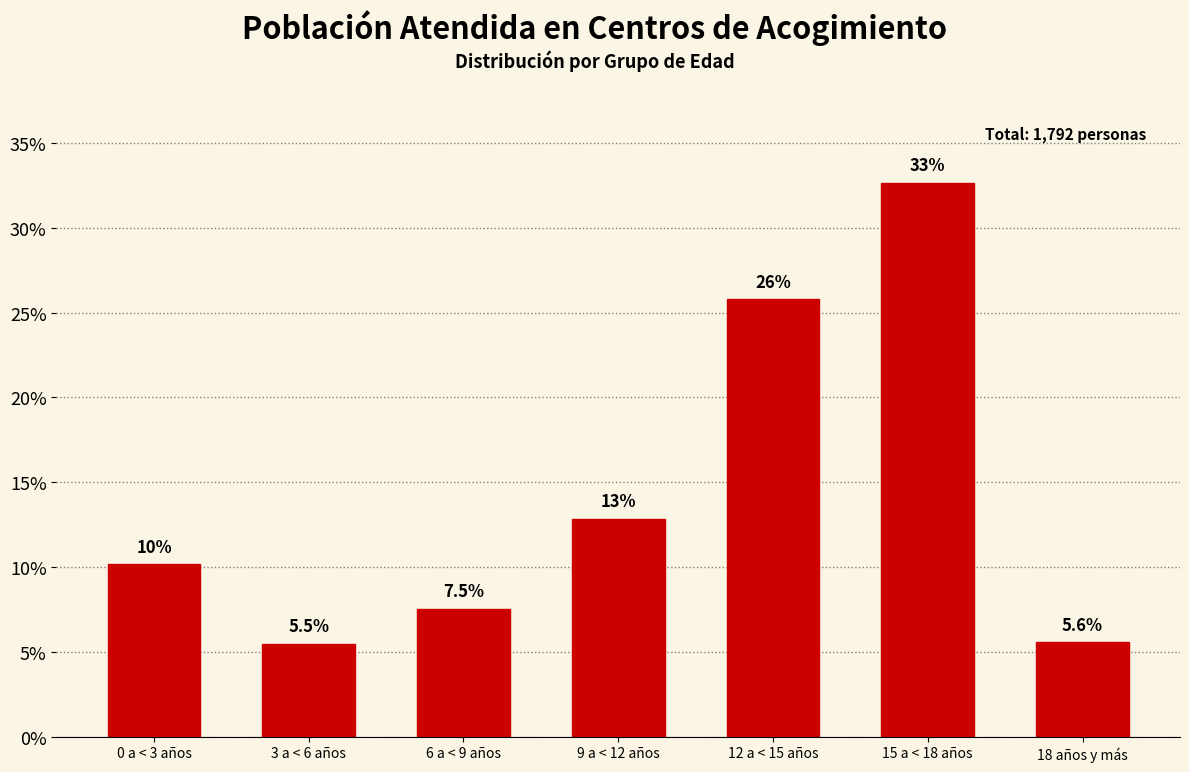

How many bars are there in total?

7